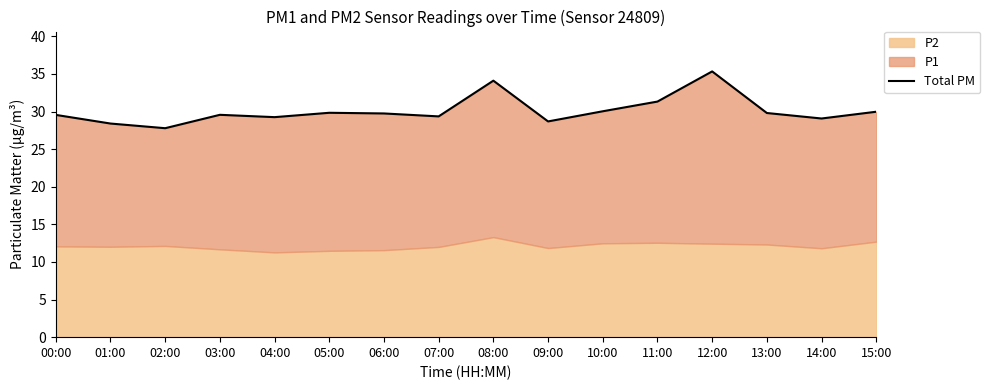

Reading left to right, list all the values displayed in this chart.

29.6	28.4	27.8	29.6	29.2	29.8	29.7	29.4	34.1	28.7	30.0	31.3	35.3	29.8	29.1	30.0